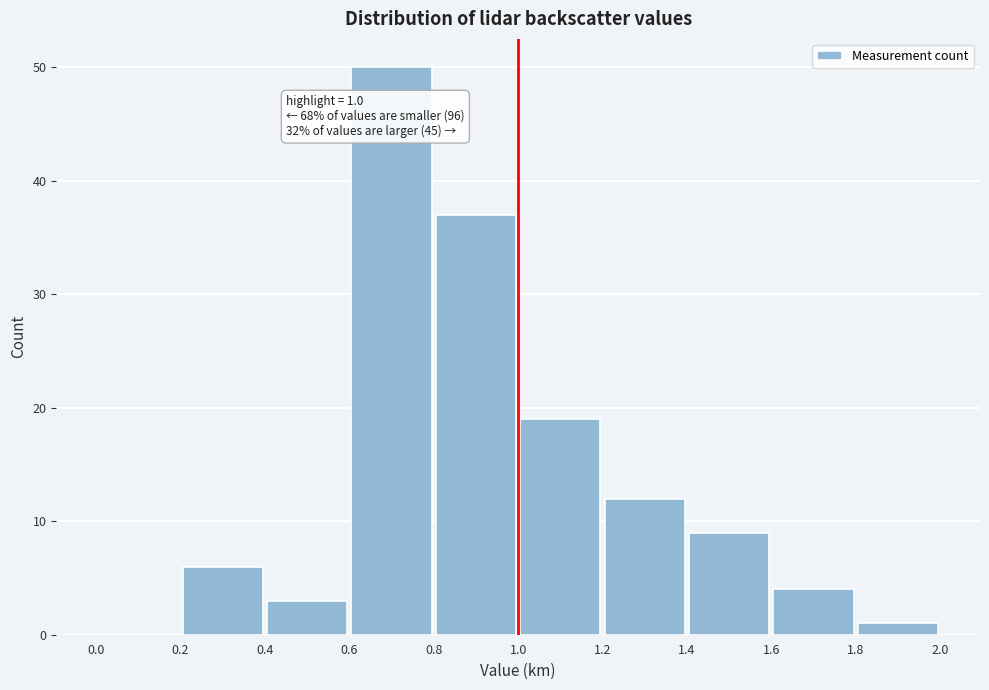

Which range on the x-axis has the tallest bar?

0.6 to 0.8